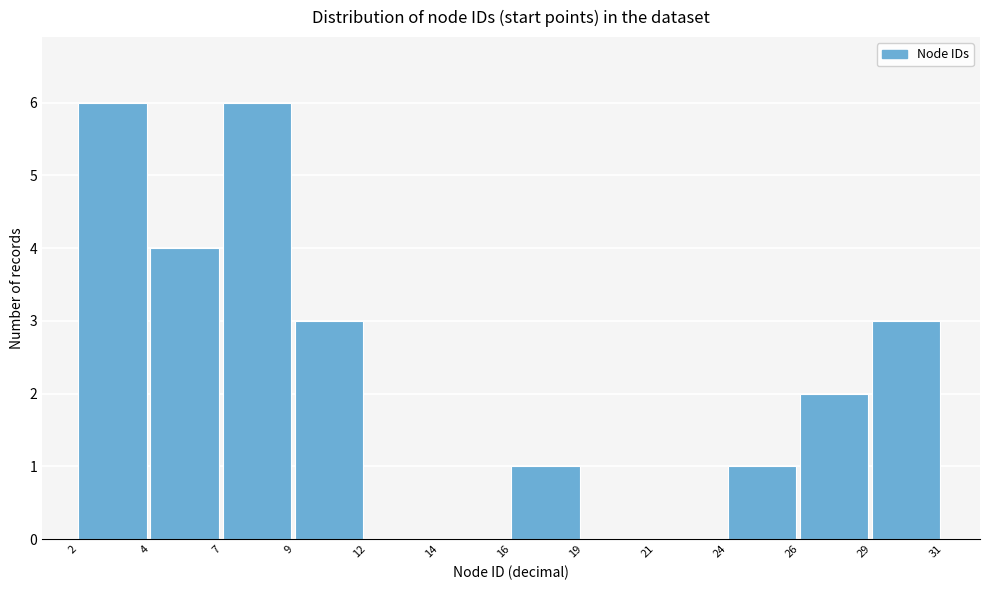

Reading right to left, what are all the values shown in this chart?

29=3	26=2	24=1	21=0	19=0	16=1	14=0	12=0	9=3	7=6	4=4	2=6